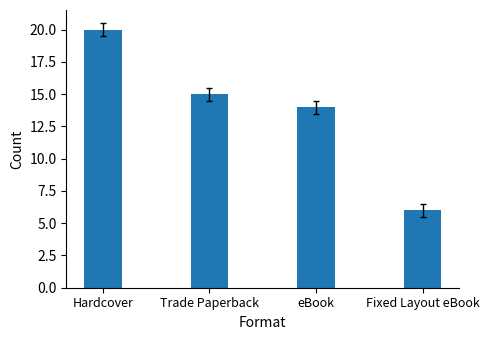

How many values are below 15?

2